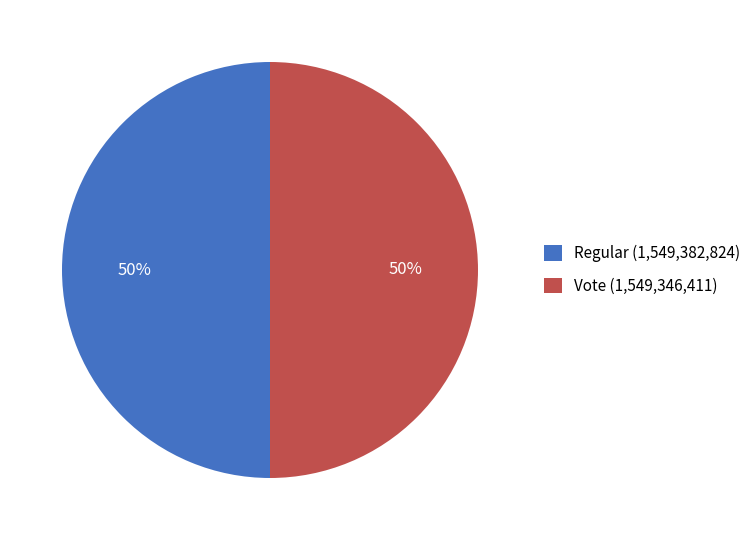

To the nearest percent, what is the average slice percentage?

50%